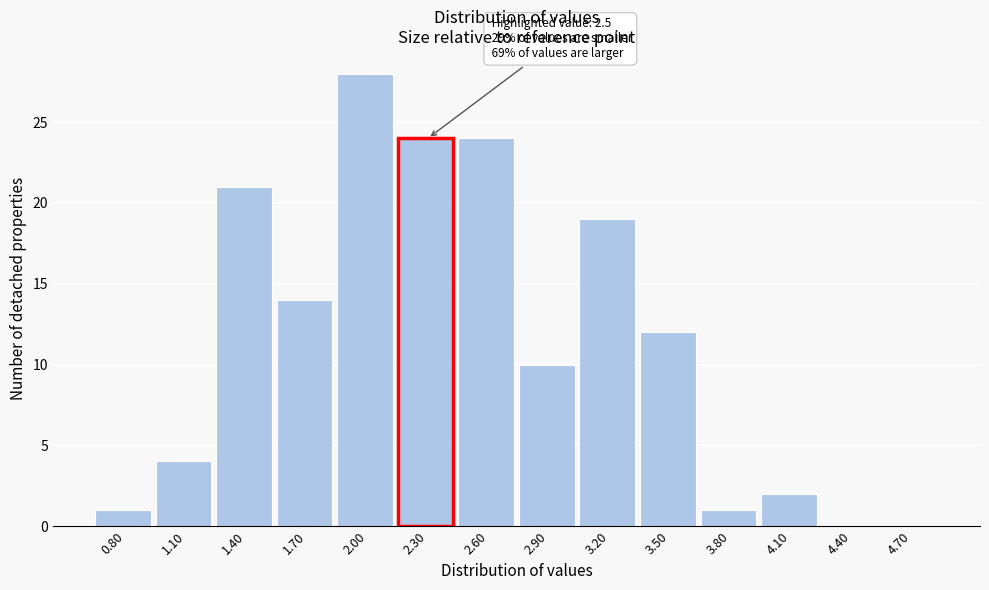

Reading left to right, extract all data points from this chart.

0.80=1	1.10=4	1.40=21	1.70=14	2.00=28	2.30=24	2.60=24	2.90=10	3.20=19	3.50=12	3.80=1	4.10=2	4.40=0	4.70=0